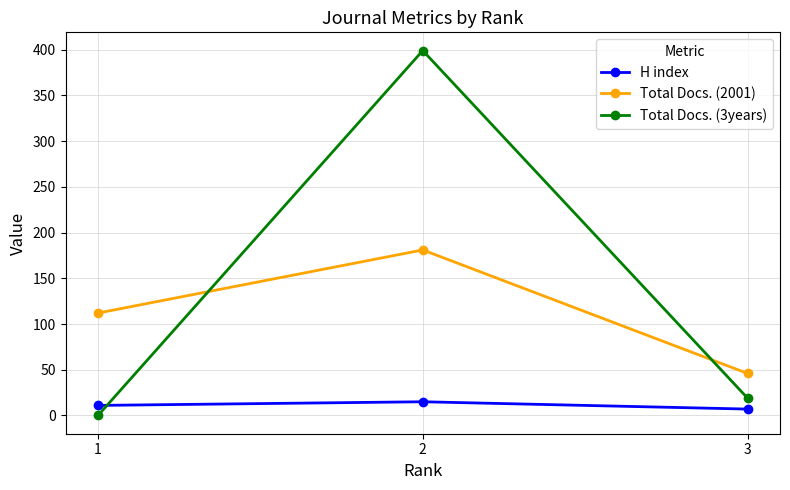

What are all the series names shown in the legend?

H index, Total Docs. (2001), Total Docs. (3years)